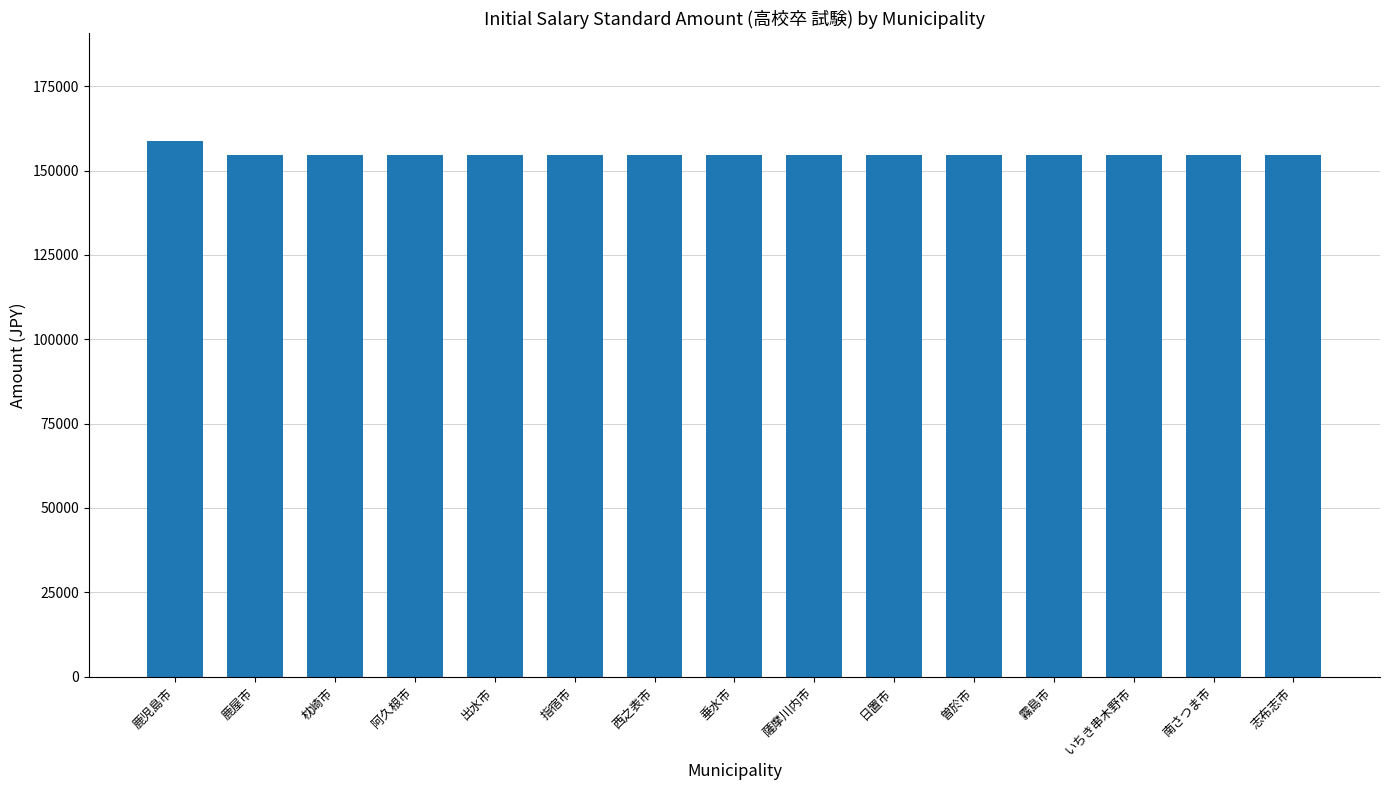

What is the greatest value displayed?

158900